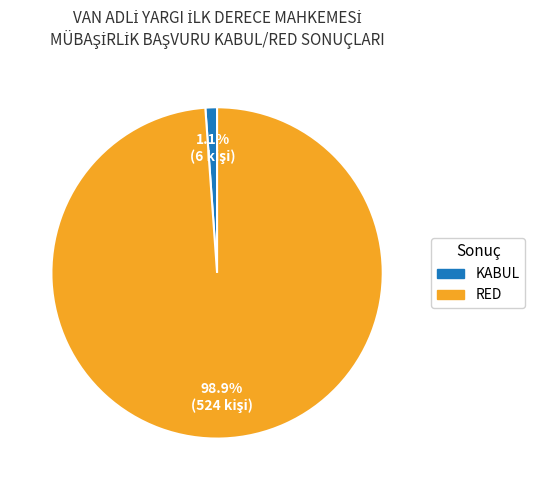

Count the number of slices in the pie.

2